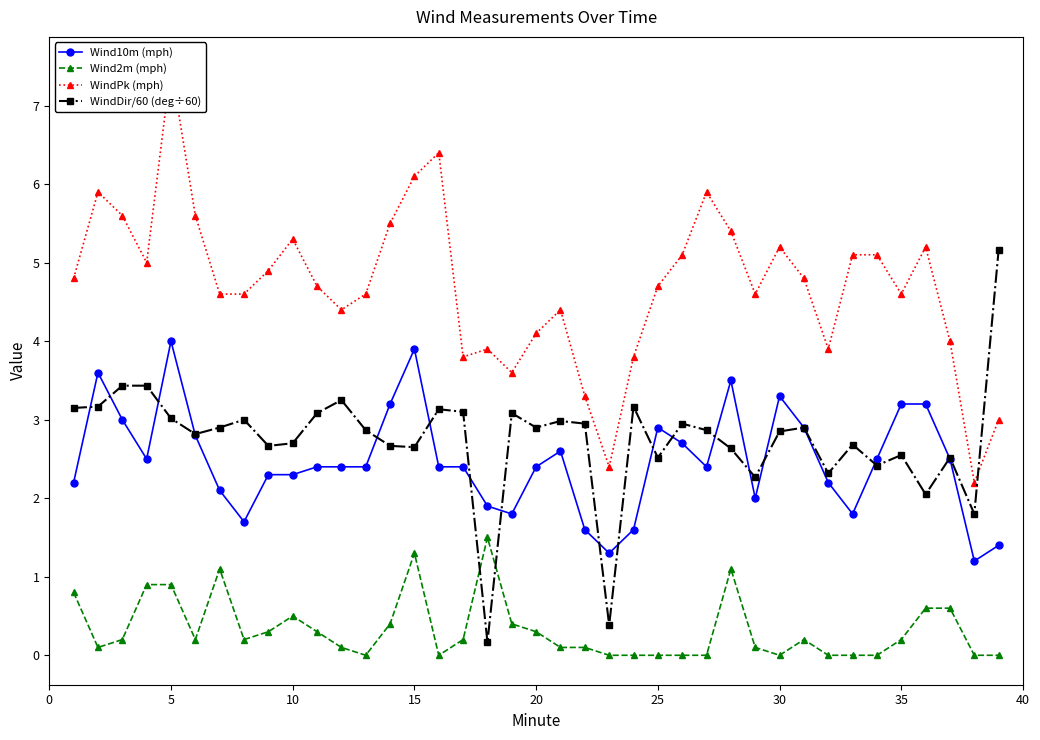

True or false: Wind10m (mph) and Wind2m (mph) intersect in this chart.

False